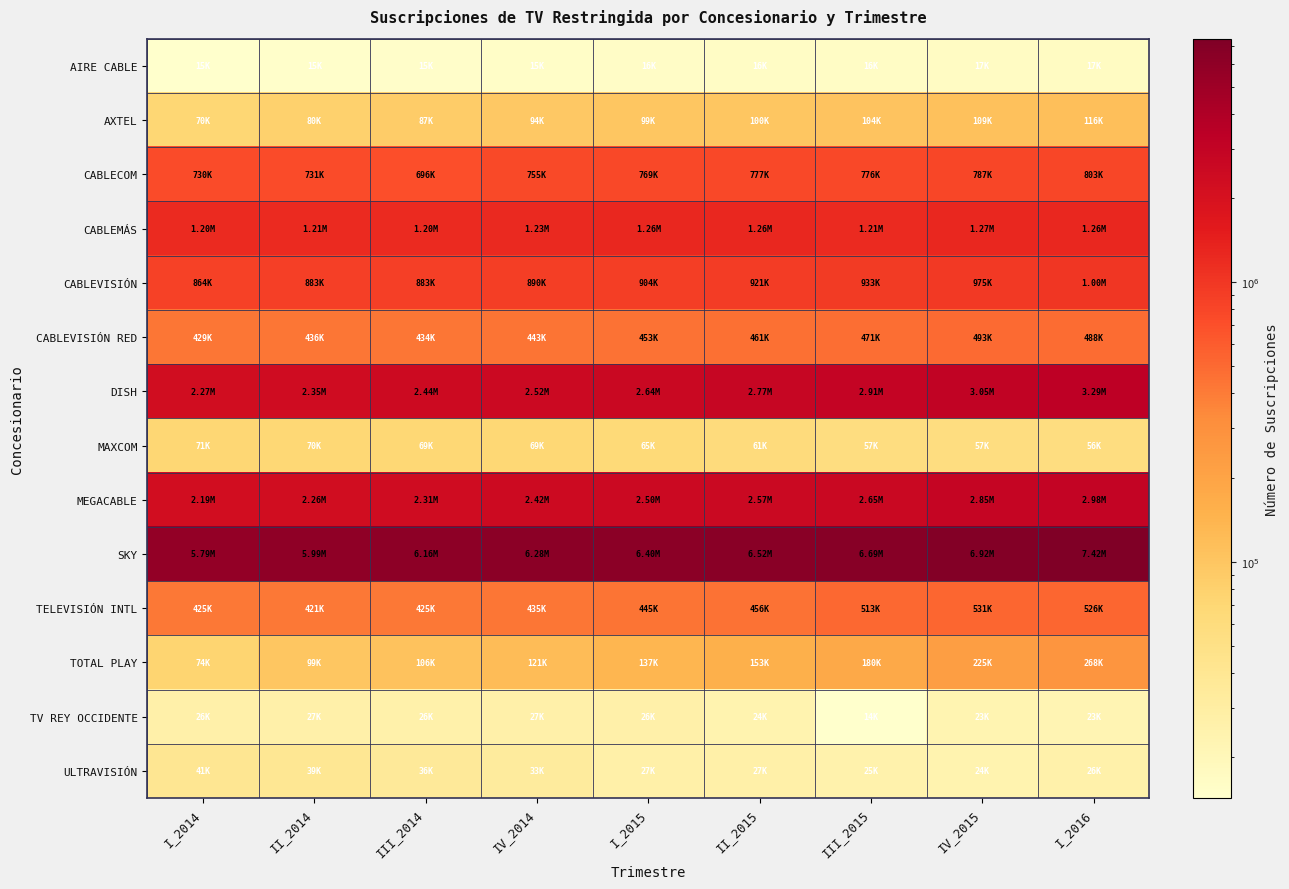

At III_2014, list the series in order from smallest to largest.

AIRE CABLE, TV REY OCCIDENTE, ULTRAVISIÓN, MAXCOM, AXTEL, TOTAL PLAY, TELEVISIÓN INTL, CABLEVISIÓN RED, CABLECOM, CABLEVISIÓN, CABLEMÁS, MEGACABLE, DISH, SKY